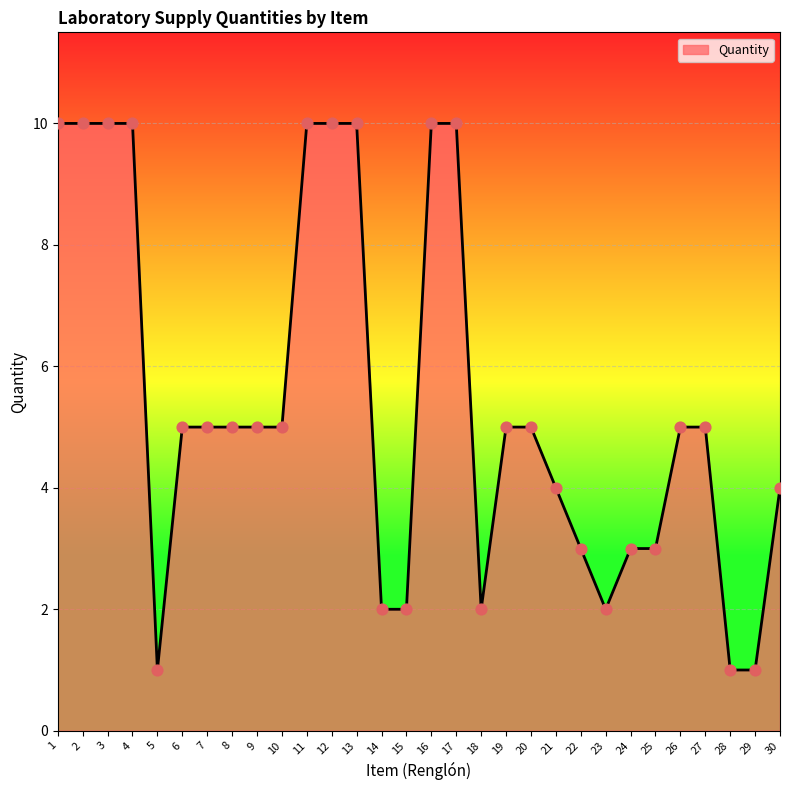

What is the change in value from 27 to 28?

-4